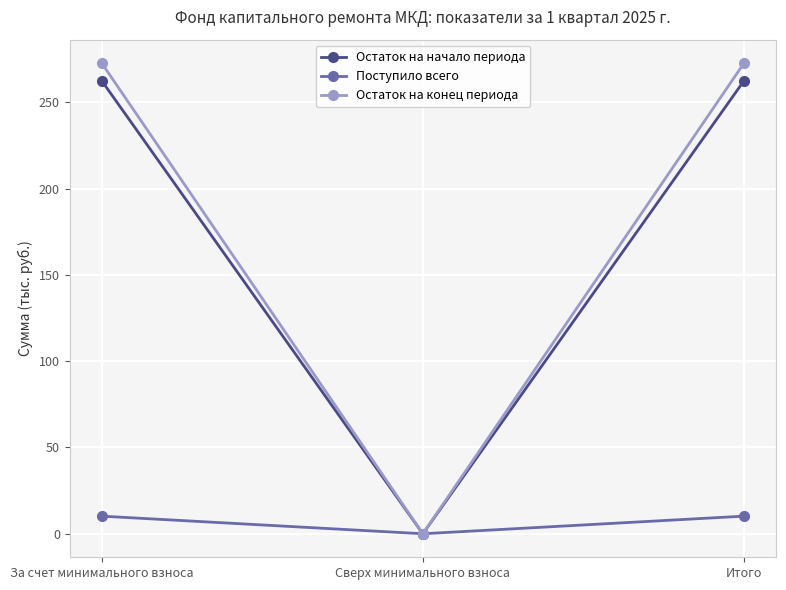

The Поступило всего series shows 10.2 at Итого. True or false?

True